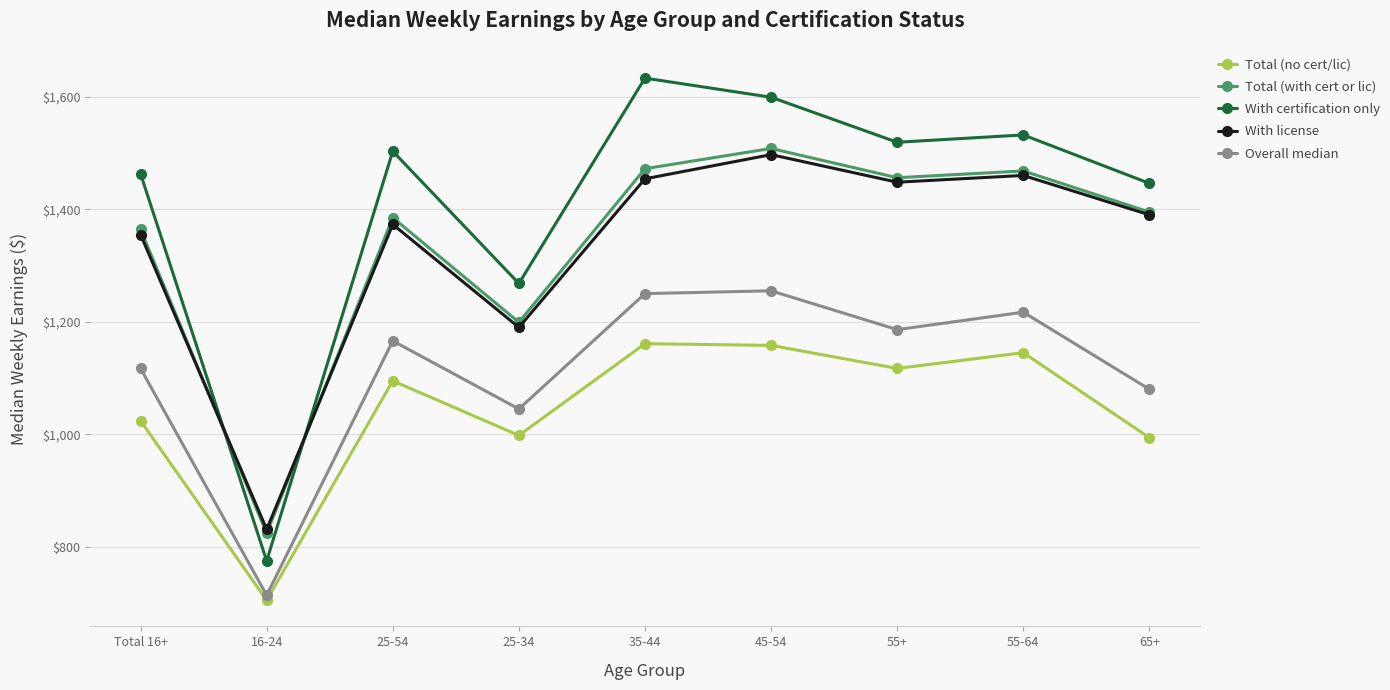

Is this an area chart (filled region under the line)?

No